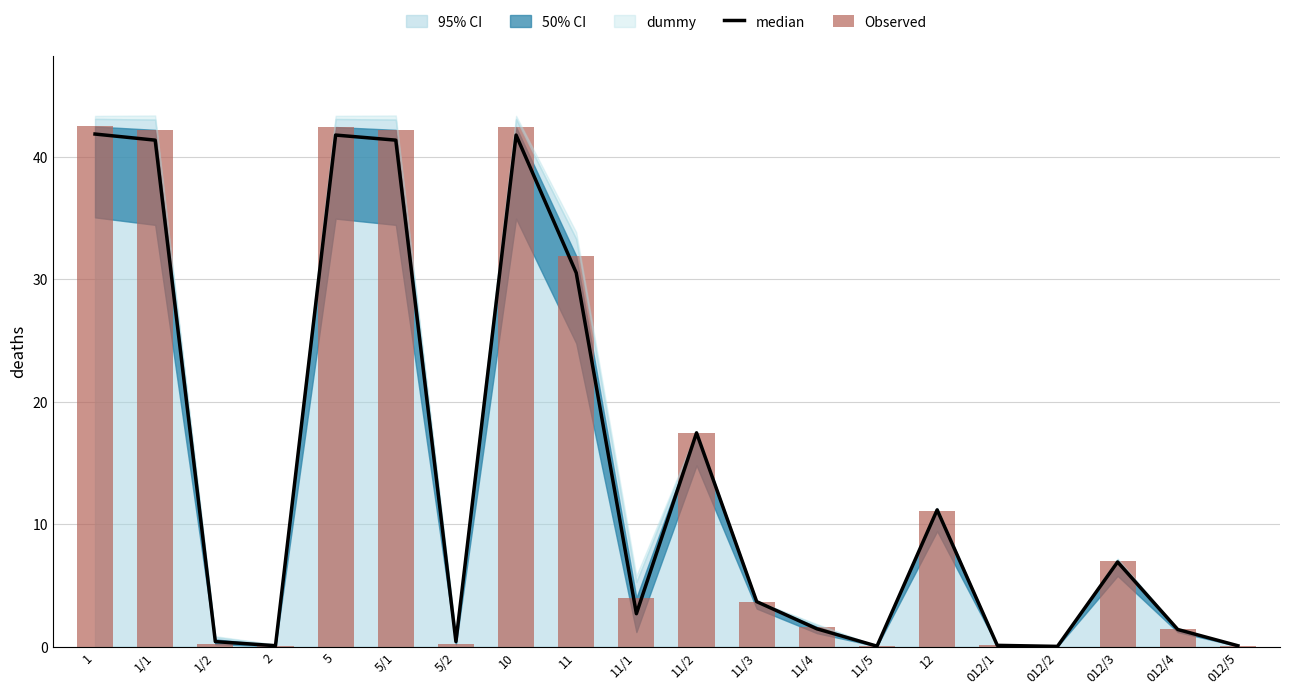

Which series has the largest total across all categories?

Observed